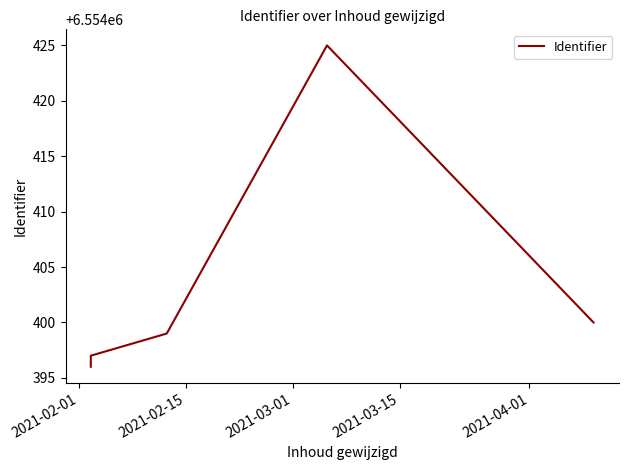

What is the greatest value displayed?

6554425